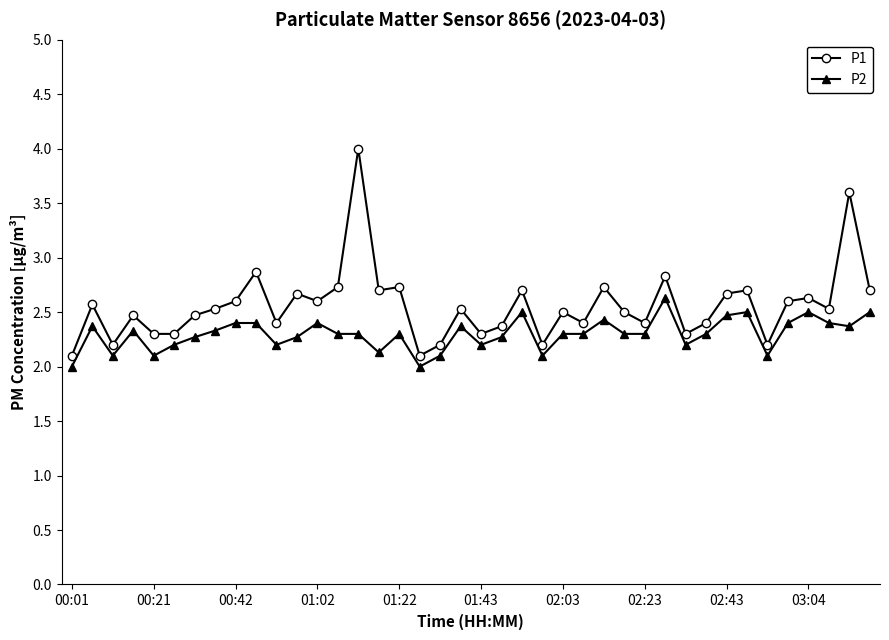

Which series has the largest range (max minus min)?

P1